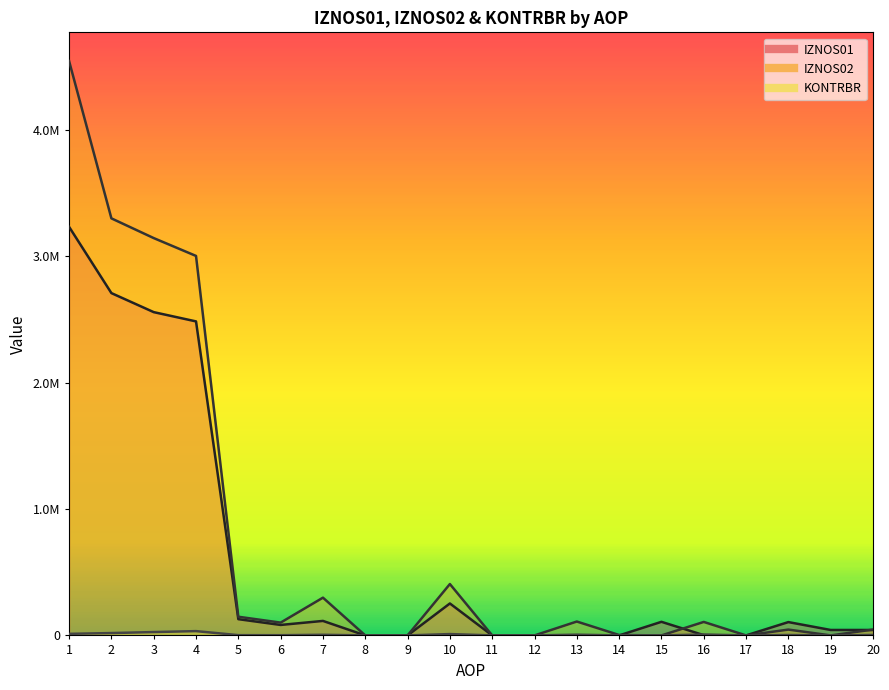

Is it true that IZNOS02 equals 4076771.9 at 4?

False